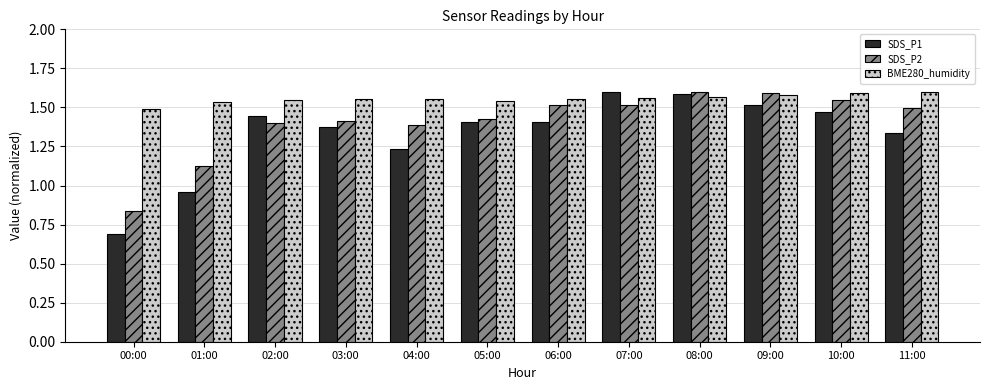

At 01:00, list the series in order from largest to smallest.

BME280_humidity, SDS_P2, SDS_P1